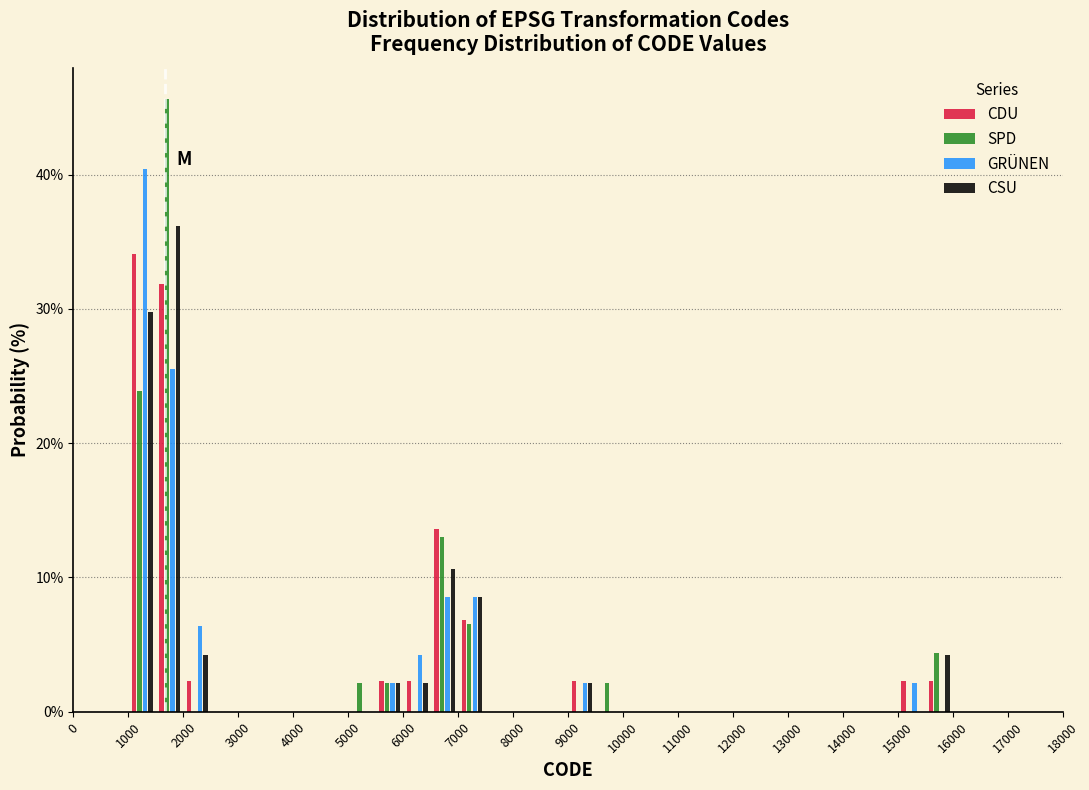

In the CDU series, which range on the x-axis has the tallest bar?

1000 to 1500